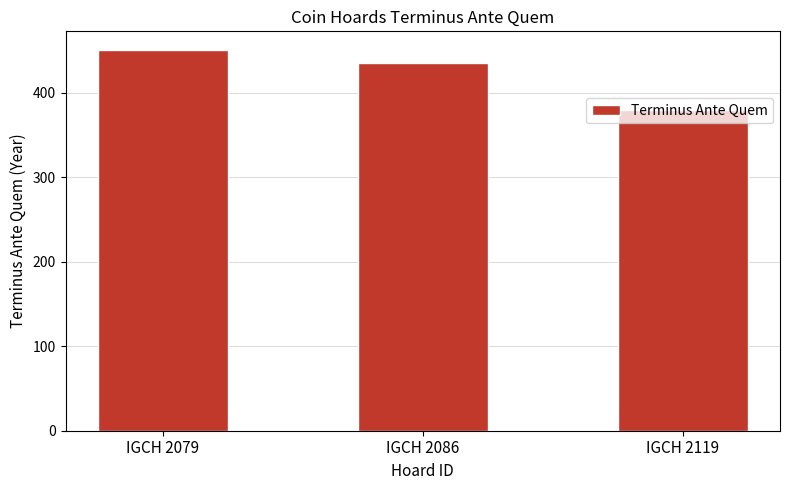

What is the change in value from IGCH 2086 to IGCH 2119?

-55